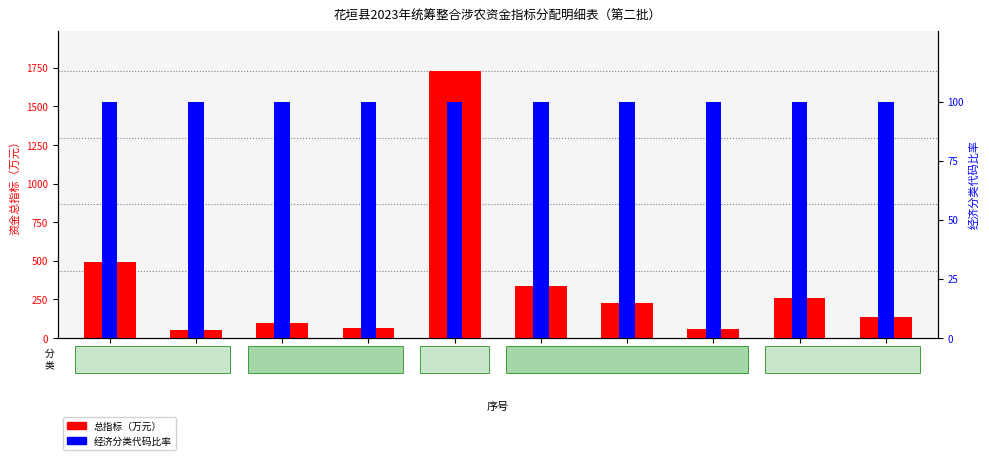

Rank the series at 3 from highest to lowest value.

经济分类占比, 总指标 (万元)